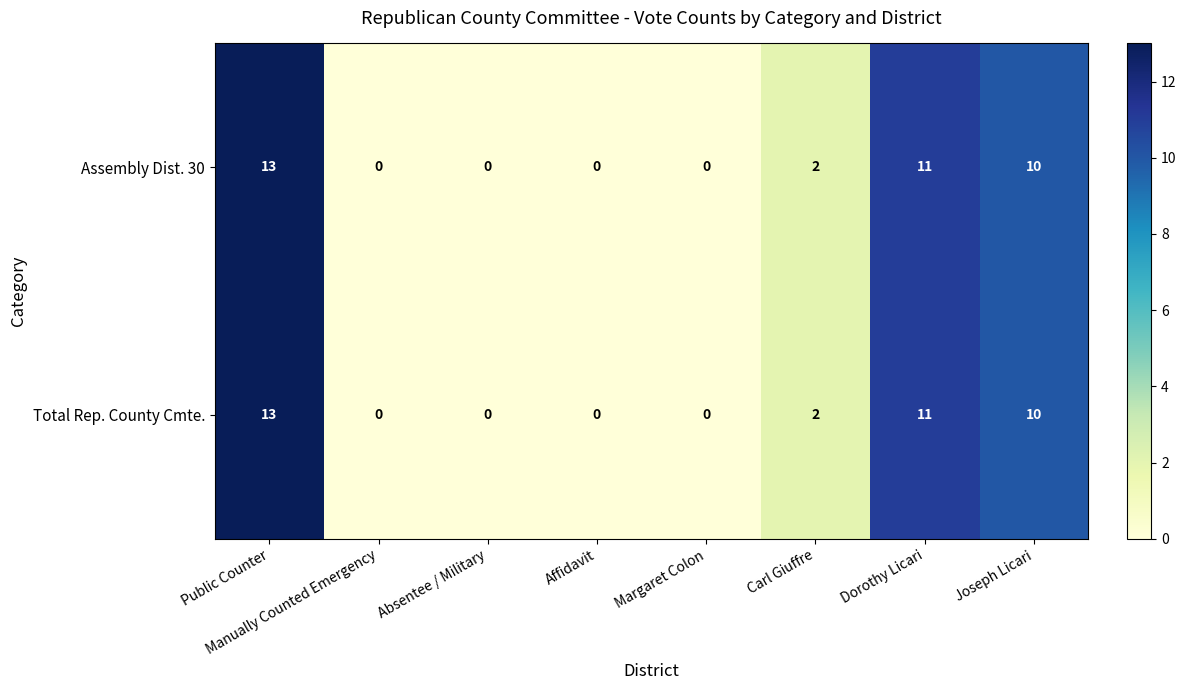

What is the difference between the second highest and second lowest values in the Total Rep. County Cmte. series?

11